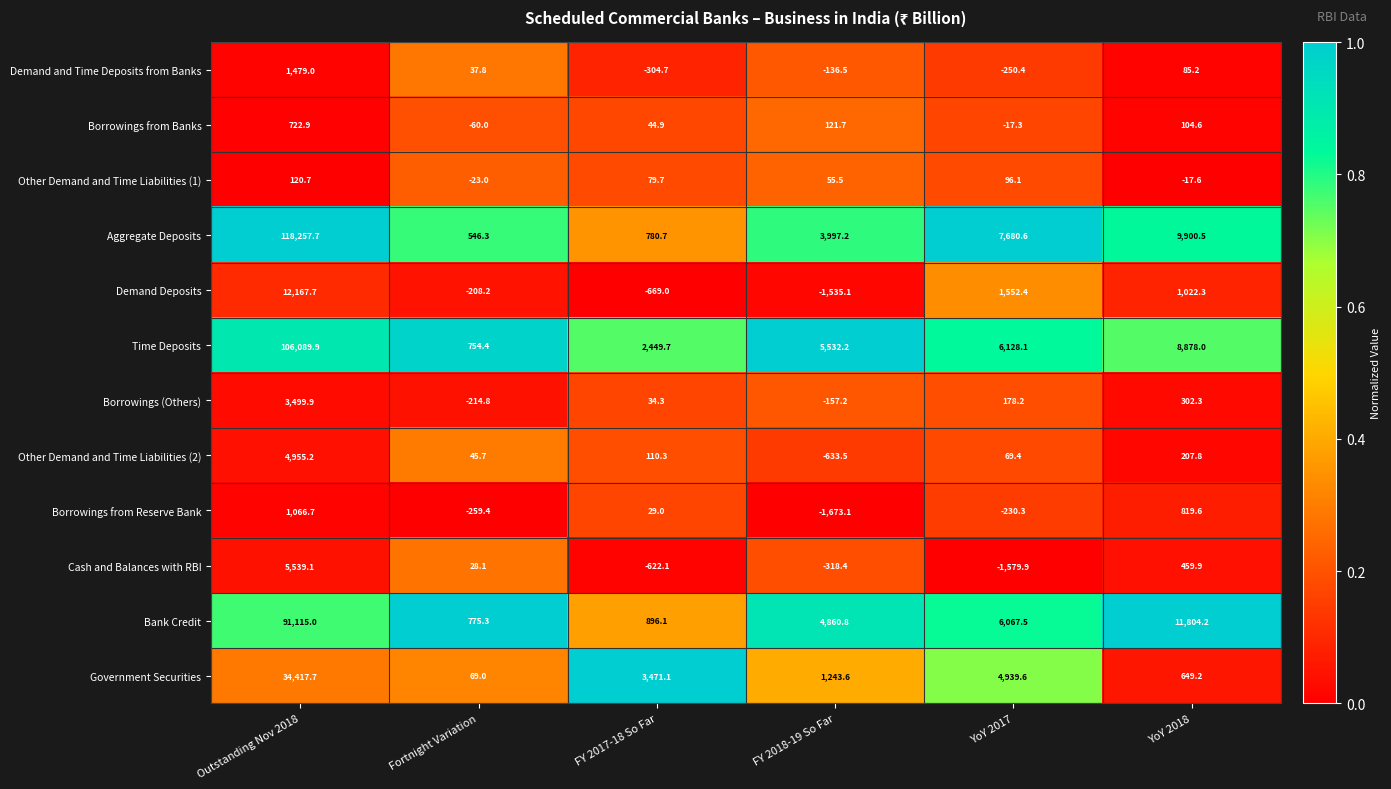

True or false: Other Demand and Time Liabilities (1) has a value of -23.0 at Fortnight Variation.

True